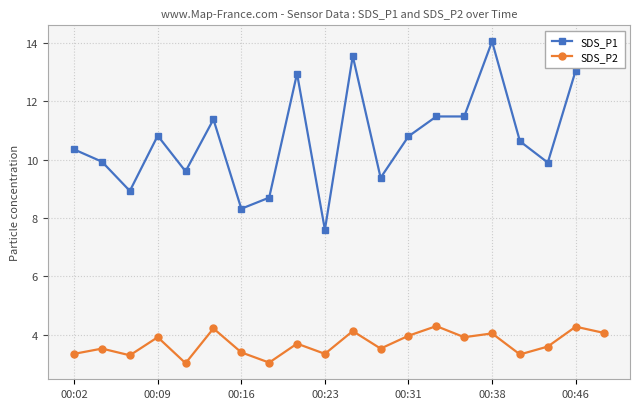

Which series has the largest range (max minus min)?

SDS_P1